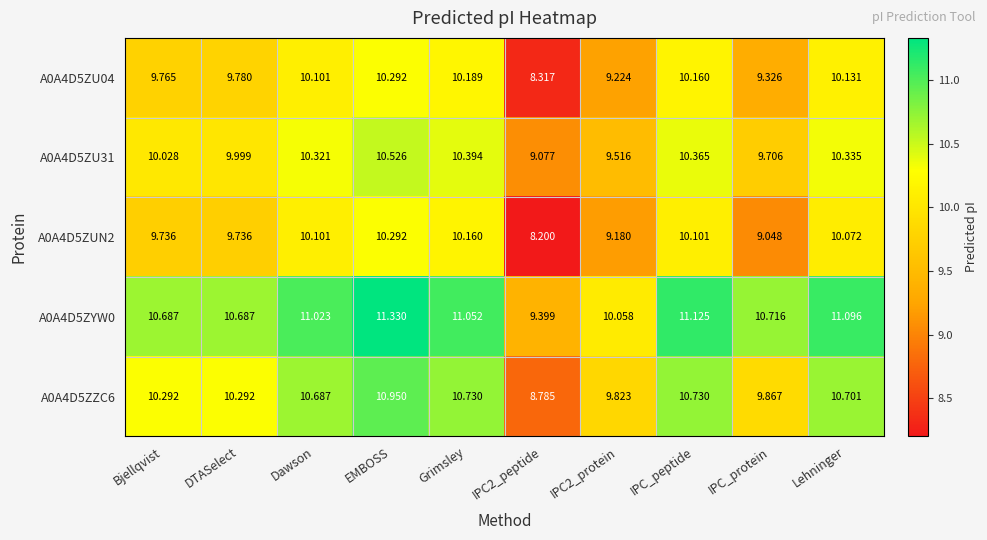

How many data points in A0A4D5ZZC6 are above 10?

7